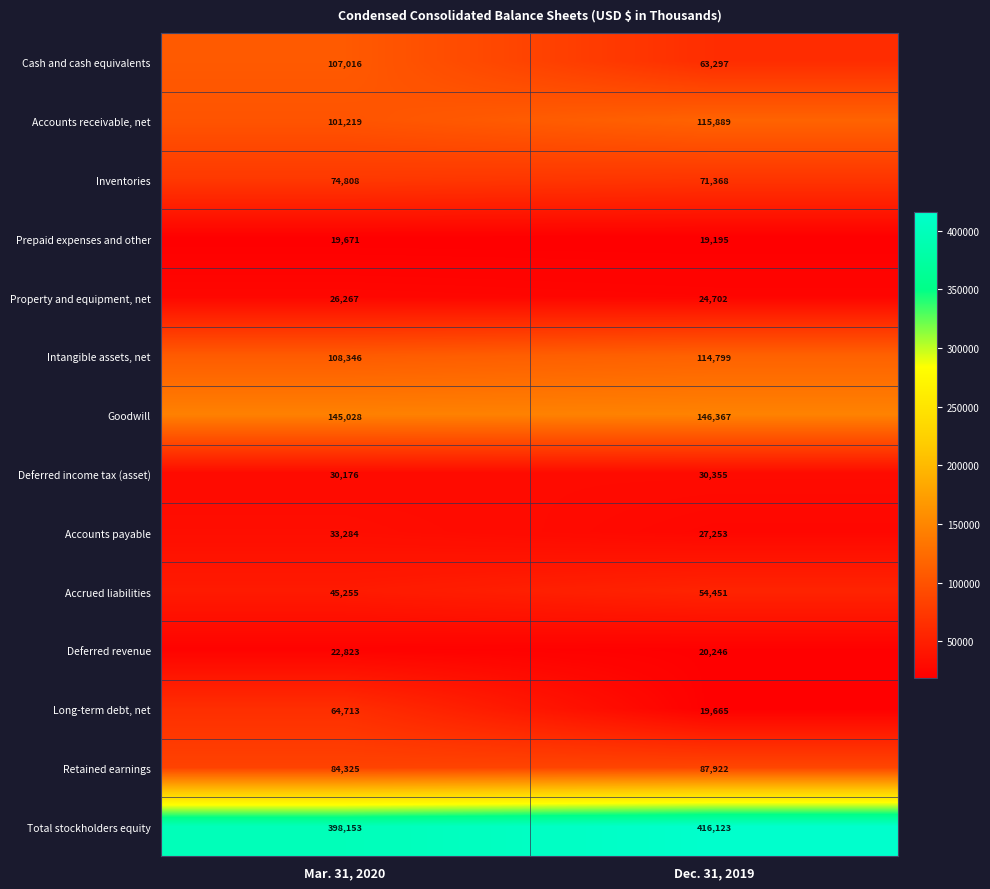

What is the maximum value for Long-term debt, net?

64713